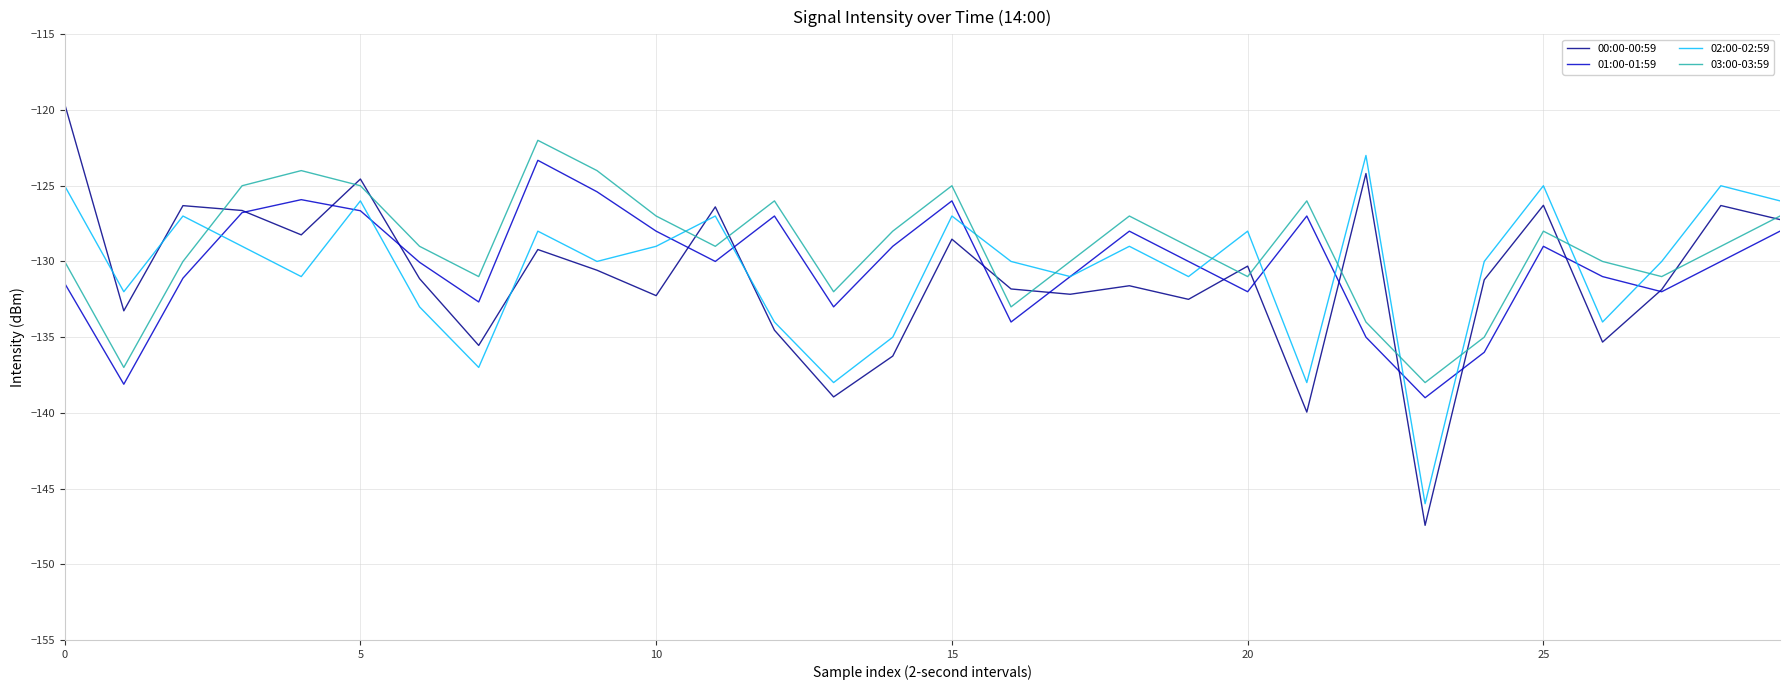

Which series has the widest spread of values?

00:00-00:59